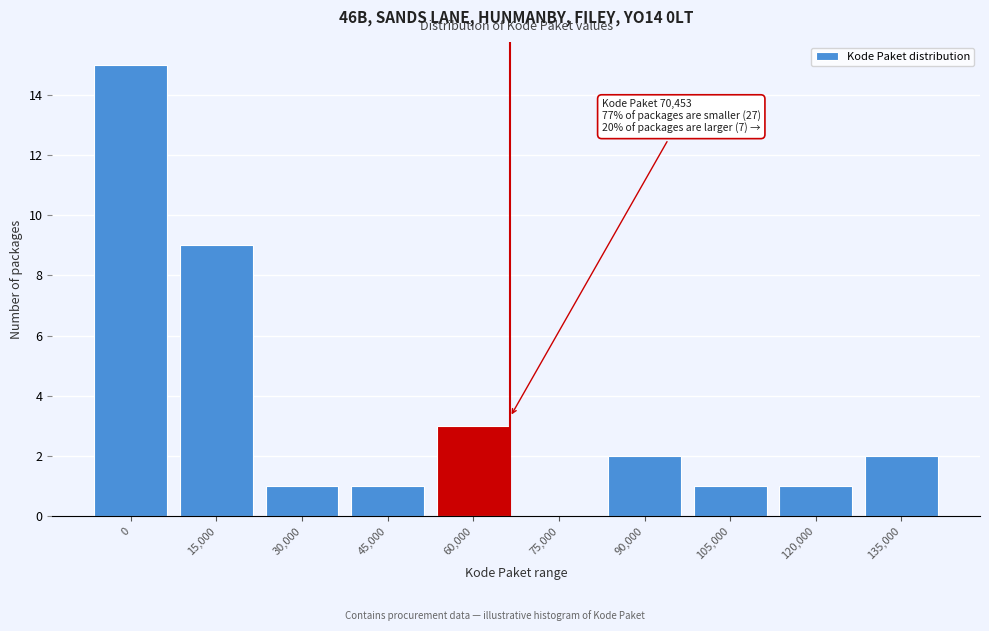

Reading left to right, what are all the values shown in this chart?

0=15	15,000=9	30,000=1	45,000=1	60,000=3	75,000=0	90,000=2	105,000=1	120,000=1	135,000=2